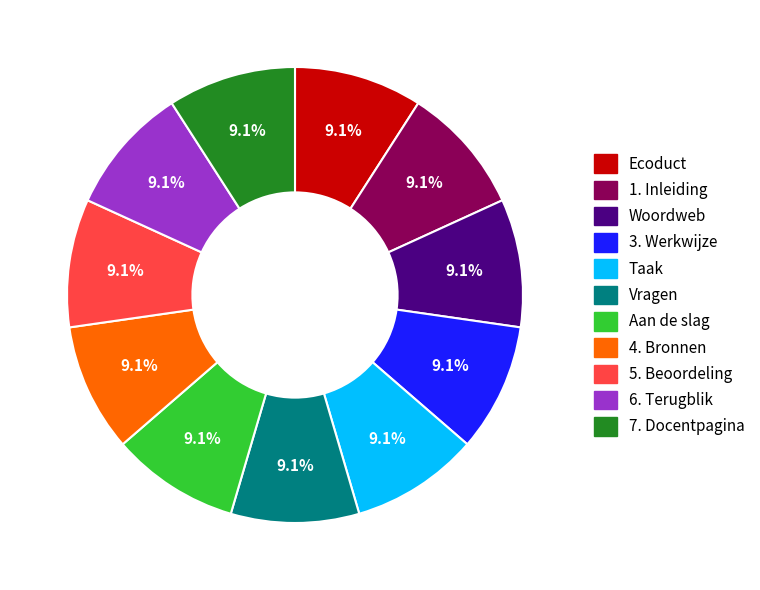

The Vragen slice represents 9% of the pie. True or false?

True